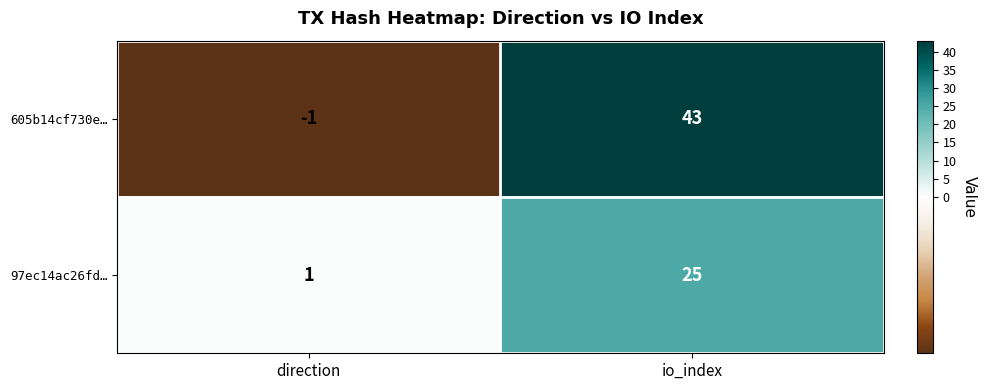

List the series in order of their overall mean, lowest first.

97ec14ac26fd…, 605b14cf730e…